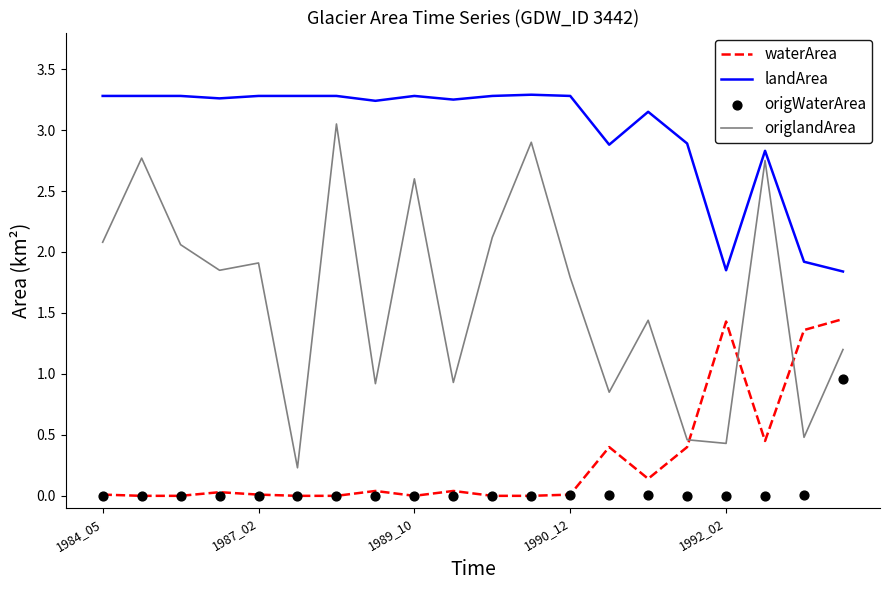

At how many categories does at least one series exceed 1?

20